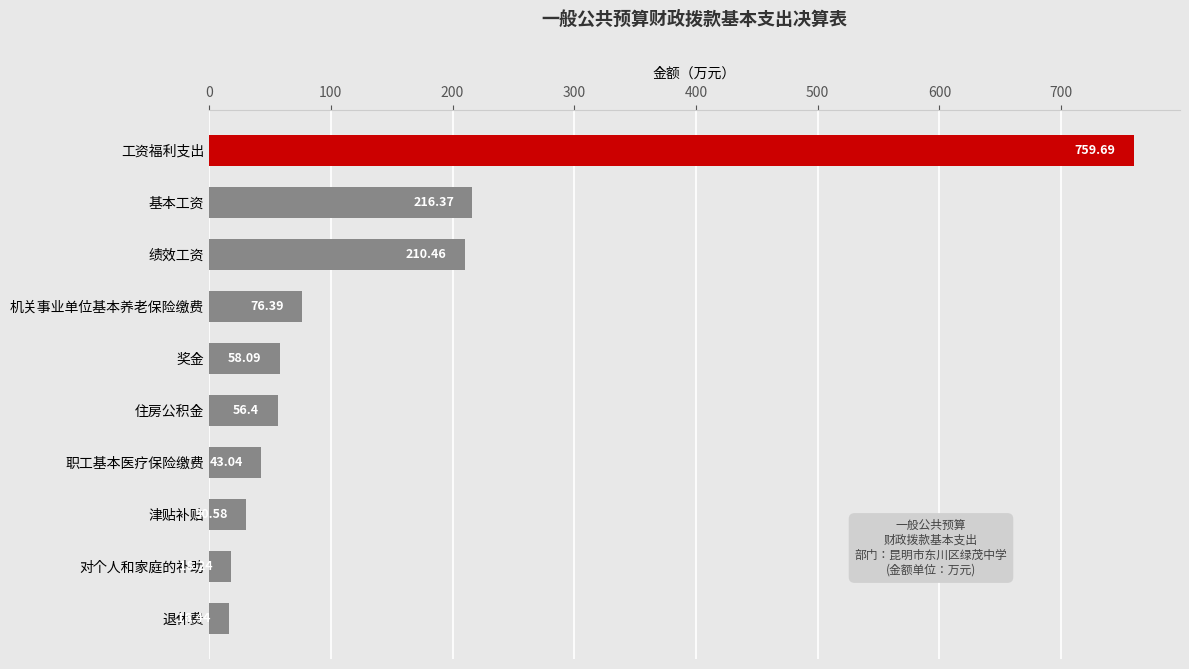

What is the minimum value shown in the chart?

16.4